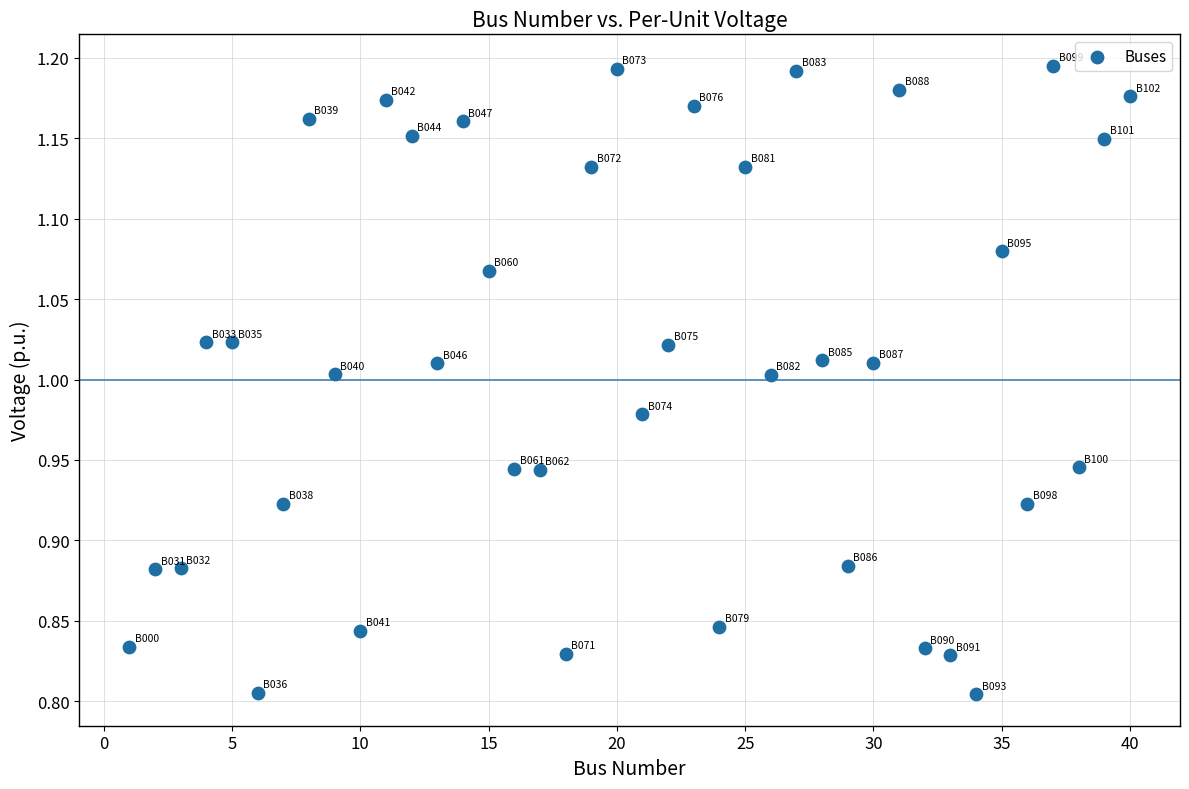

What is the range of Y values (max minus min)?

0.4